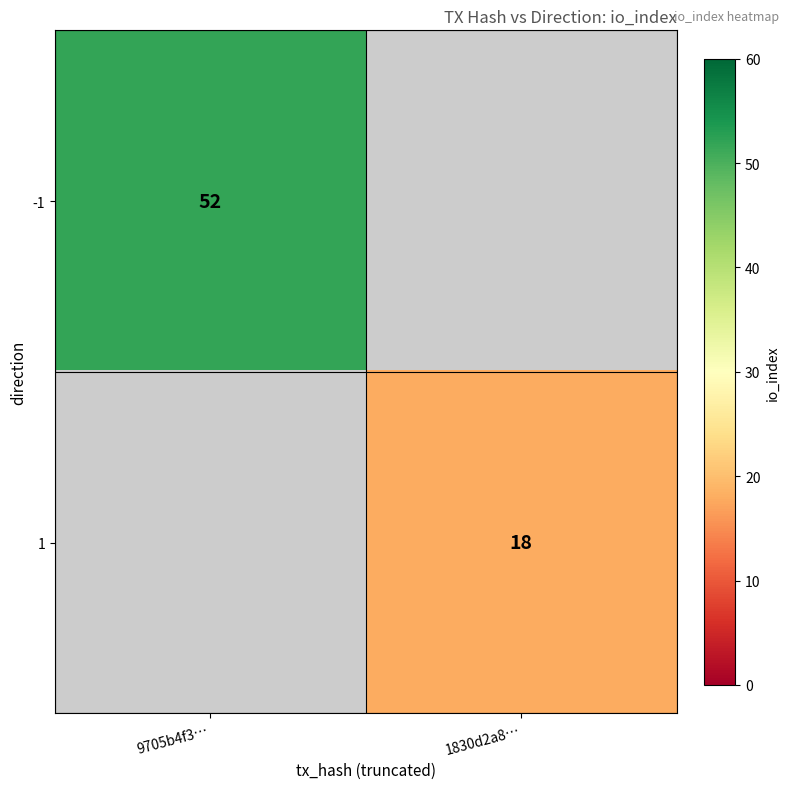

The 1 series shows 18 at 1830d2a8…. True or false?

True